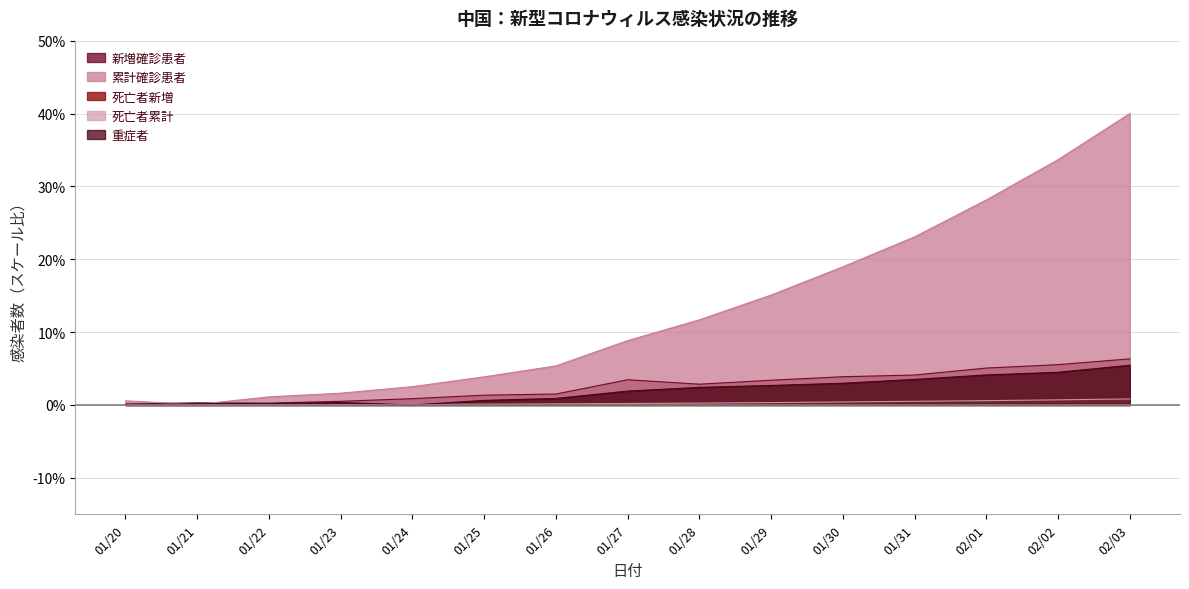

True or false: 死亡者累計 has a value of 0.2 at 01/26.

True